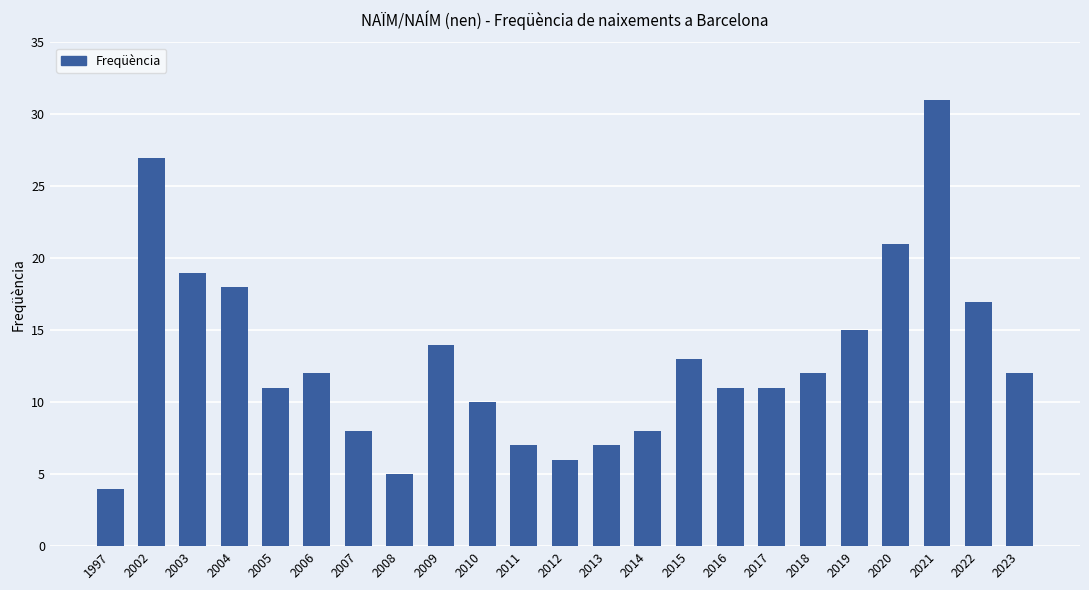

Reading left to right, what are all the values shown in this chart?

4	27	19	18	11	12	8	5	14	10	7	6	7	8	13	11	11	12	15	21	31	17	12